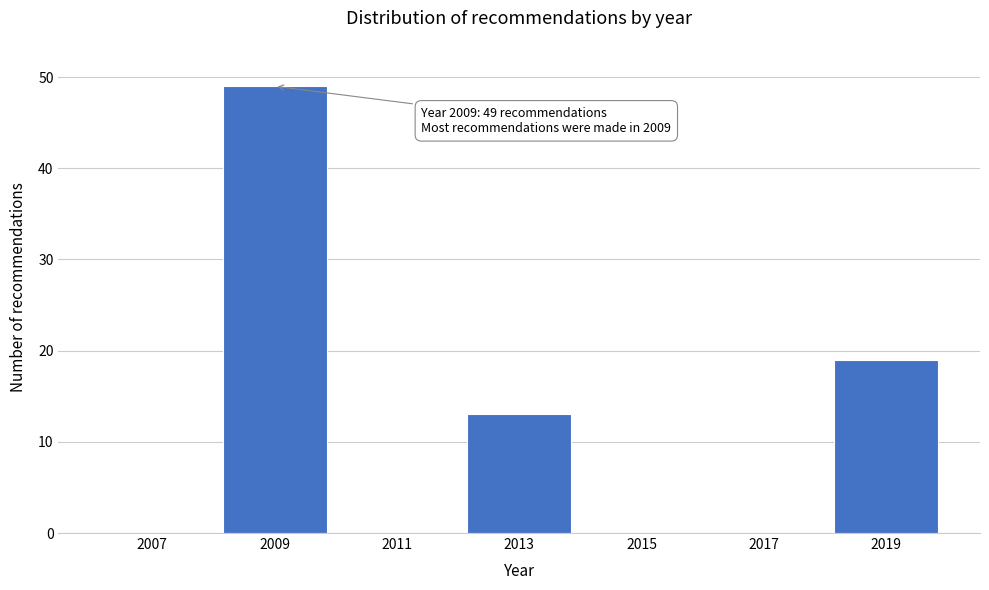

Reading left to right, what are all the values shown in this chart?

2007=0	2009=49	2011=0	2013=13	2015=0	2017=0	2019=19